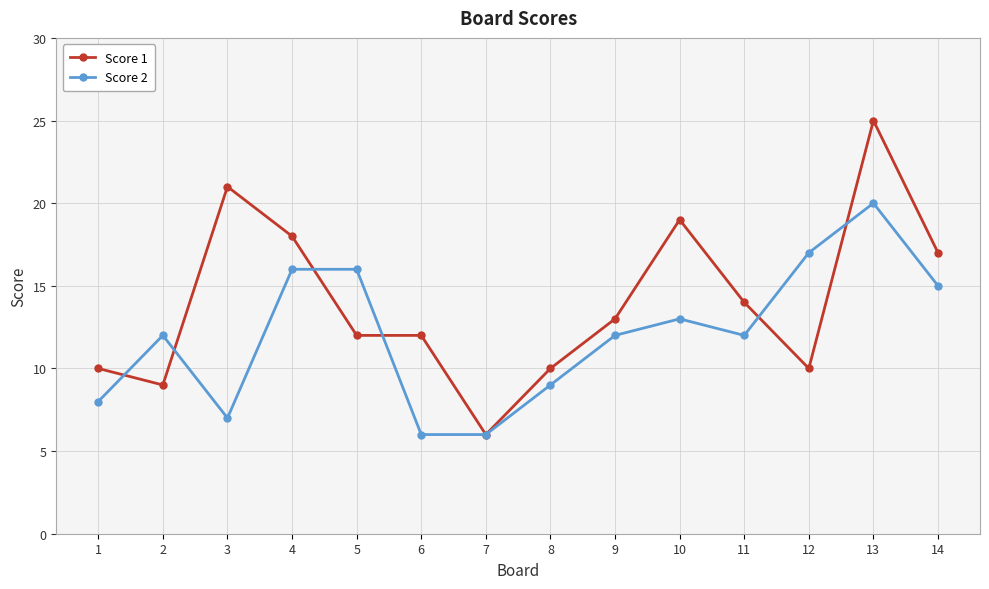

What is the highest value of the Score 1 series?

25